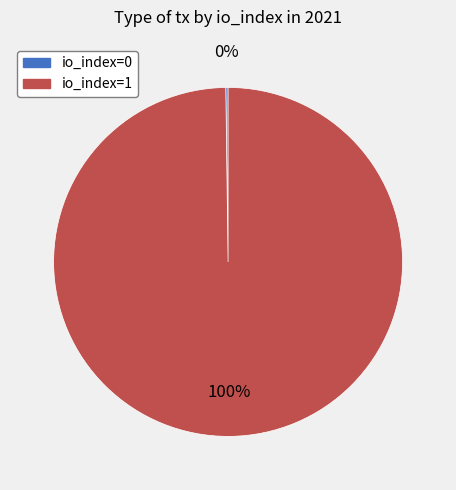

To the nearest percent, what is the average slice percentage?

50%